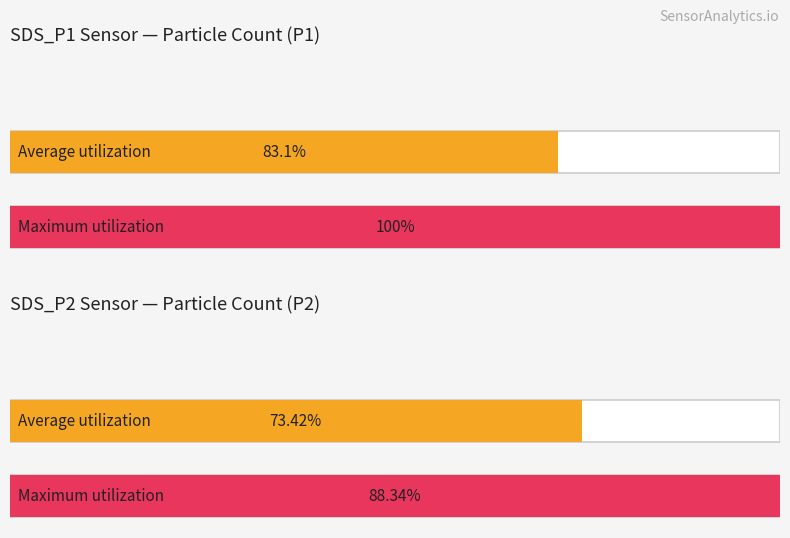

How many distinct data groups are displayed?

4